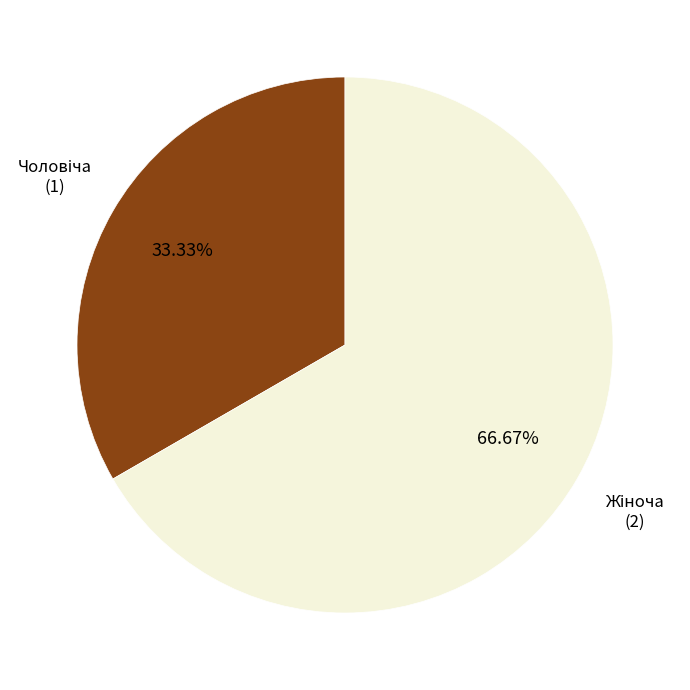

Is there any slice that represents more than half of the pie?

Yes